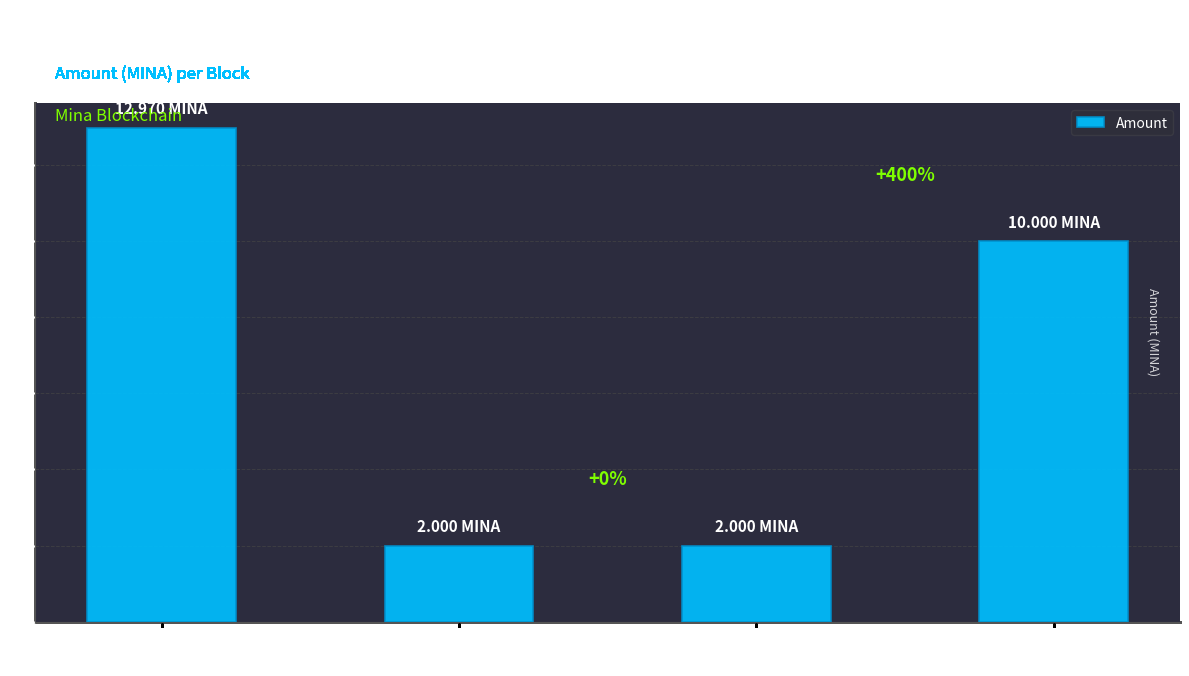

What is the average value?

6.7